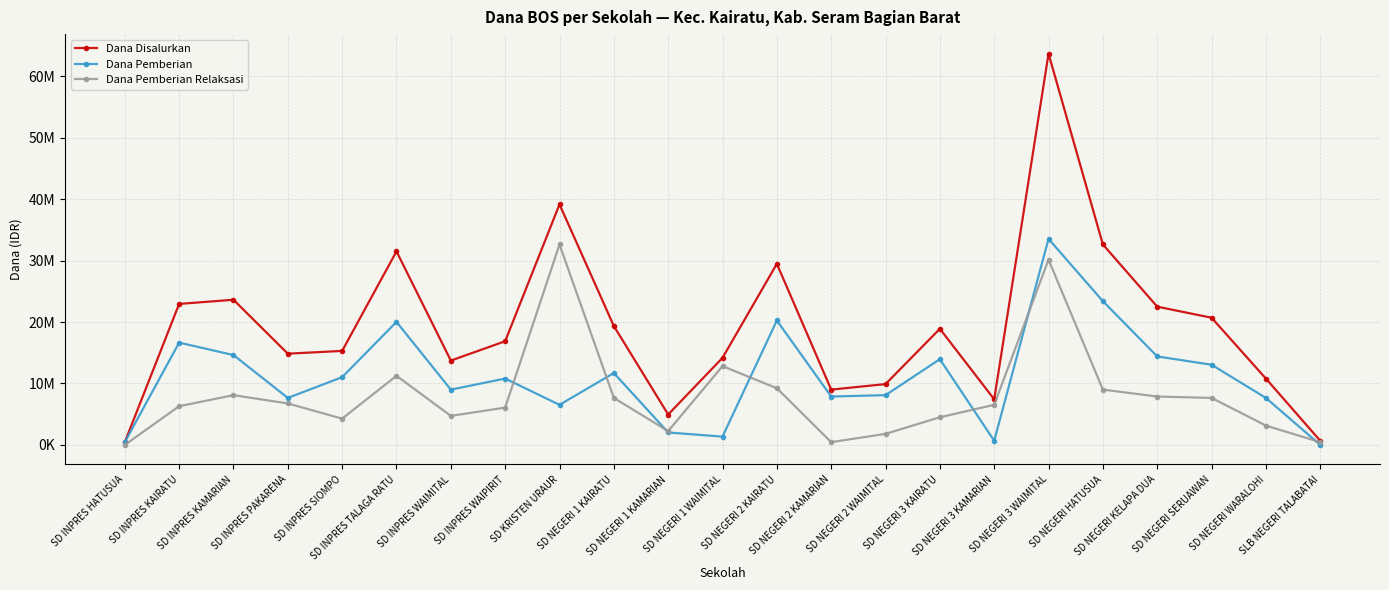

List the labels in order of Dana Pemberian value, smallest first.

SLB NEGERI TALABATAI, SD INPRES HATUSUA, SD NEGERI 3 KAMARIAN, SD NEGERI 1 WAIMITAL, SD NEGERI 1 KAMARIAN, SD KRISTEN URAUR, SD INPRES PAKARENA, SD NEGERI WARALOHI, SD NEGERI 2 KAMARIAN, SD NEGERI 2 WAIMITAL, SD INPRES WAIMITAL, SD INPRES WAIPIRIT, SD INPRES SIOMPO, SD NEGERI 1 KAIRATU, SD NEGERI SERUAWAN, SD NEGERI 3 KAIRATU, SD NEGERI KELAPA DUA, SD INPRES KAMARIAN, SD INPRES KAIRATU, SD INPRES TALAGA RATU, SD NEGERI 2 KAIRATU, SD NEGERI HATUSUA, SD NEGERI 3 WAIMITAL